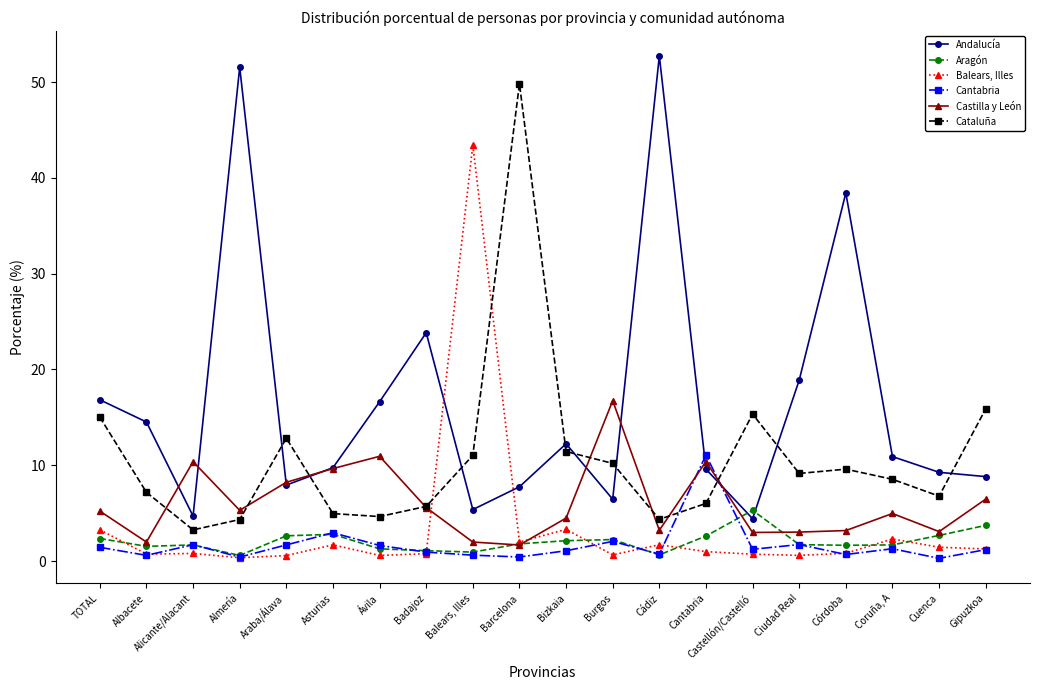

Count the number of categories in the chart.

20